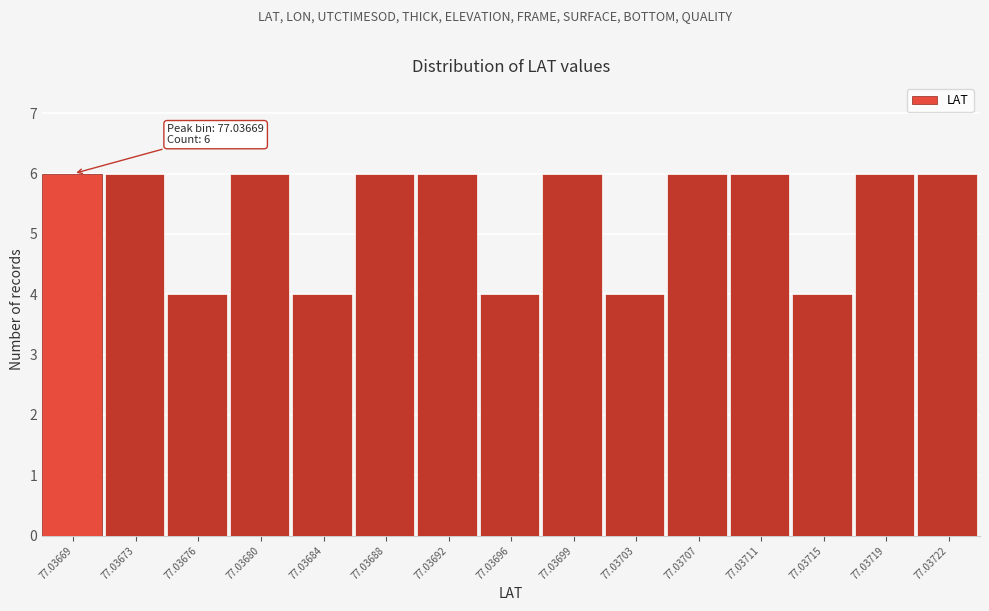

Reading left to right, list all the values displayed in this chart.

77.03669=6	77.03673=6	77.03676=4	77.03680=6	77.03684=4	77.03688=6	77.03692=6	77.03696=4	77.03699=6	77.03703=4	77.03707=6	77.03711=6	77.03715=4	77.03719=6	77.03722=6